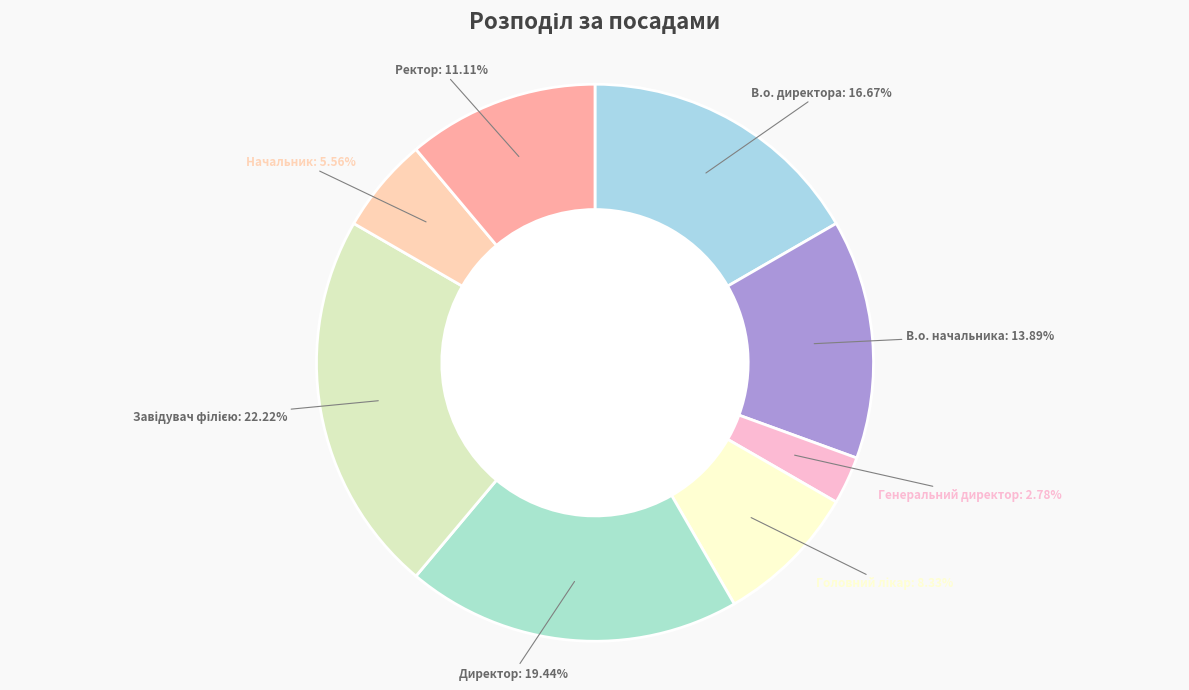

To the nearest percent, what is the average slice percentage?

12%